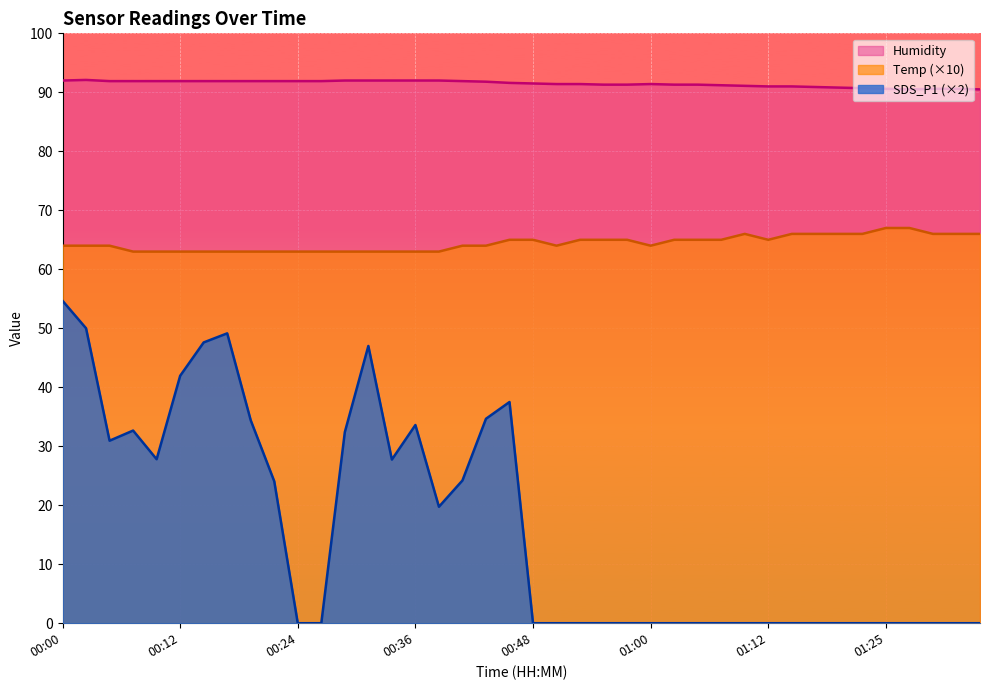

At which label does Temp first exceed 64?

00:46